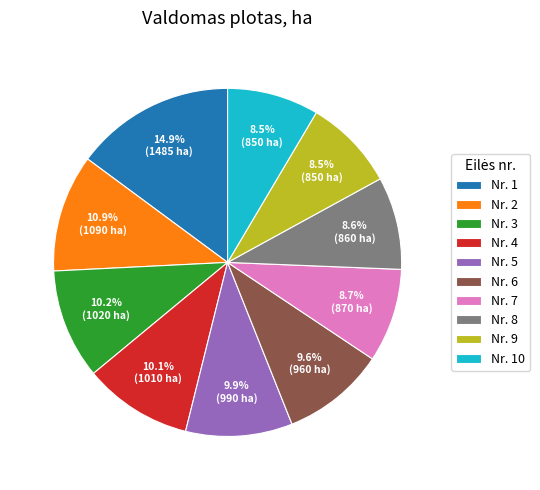

What percentage is NOT represented by Nr. 6?

90.4%